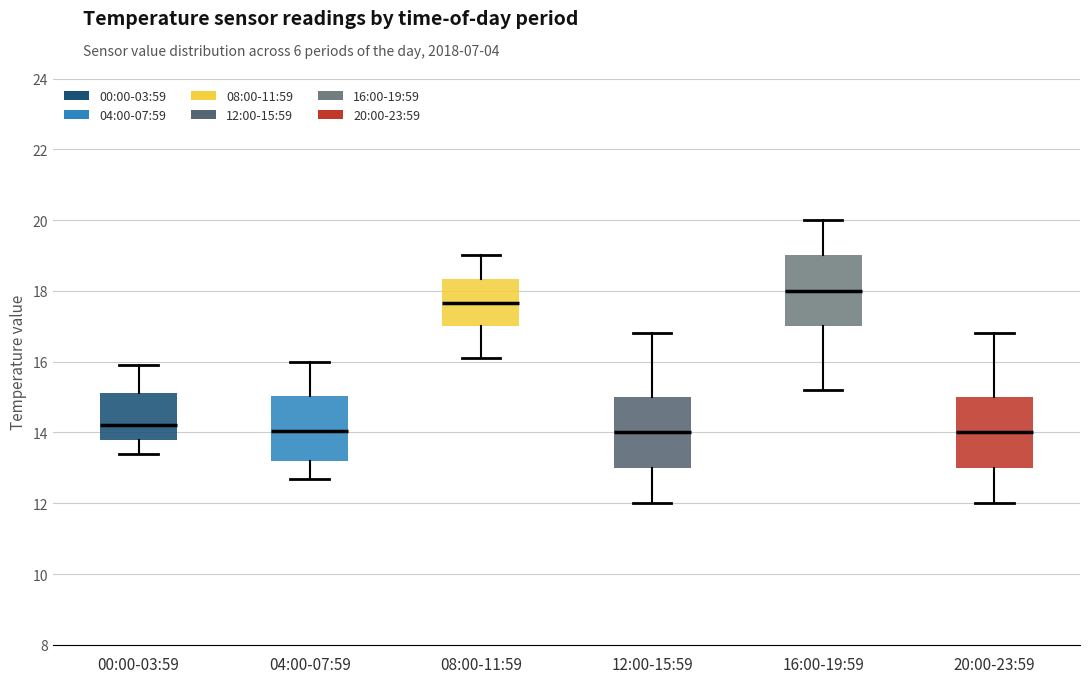

Reading left to right, transcribe this box plot: for each box, give where its median line is, the range the box spans, and where its two whiskers end, as read against the y-axis. The values are not printed on the chart, so give them approximately, as read against the axis.

00:00-03:59: median 14.2, box 13.8 to 15.2, whiskers 13.4 to 16.0
04:00-07:59: median 14.0, box 13.2 to 15.0, whiskers 12.8 to 16.0
08:00-11:59: median 17.6, box 17.0 to 18.4, whiskers 16.2 to 19.0
12:00-15:59: median 14.0, box 13.0 to 15.0, whiskers 12.0 to 16.8
16:00-19:59: median 18.0, box 17.0 to 19.0, whiskers 15.2 to 20.0
20:00-23:59: median 14.0, box 13.0 to 15.0, whiskers 12.0 to 16.8